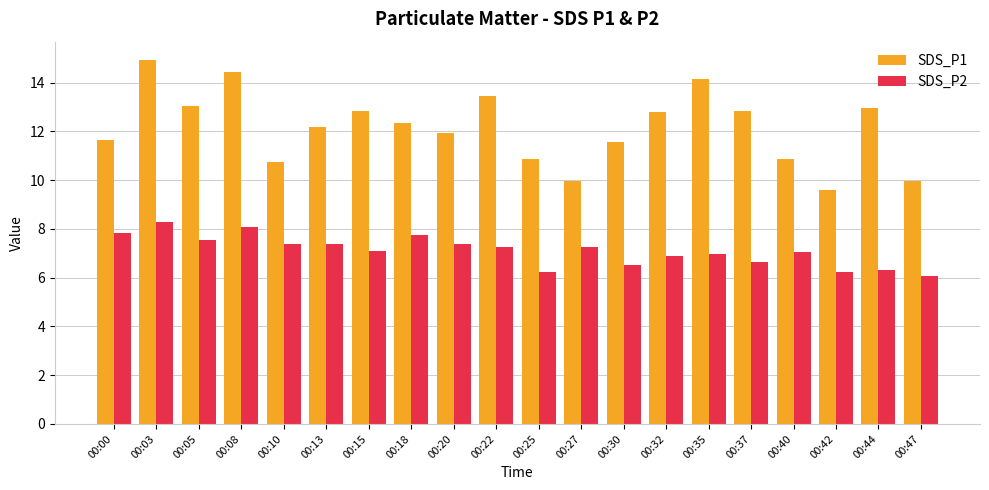

At which label does SDS_P1 first exceed 12?

00:03